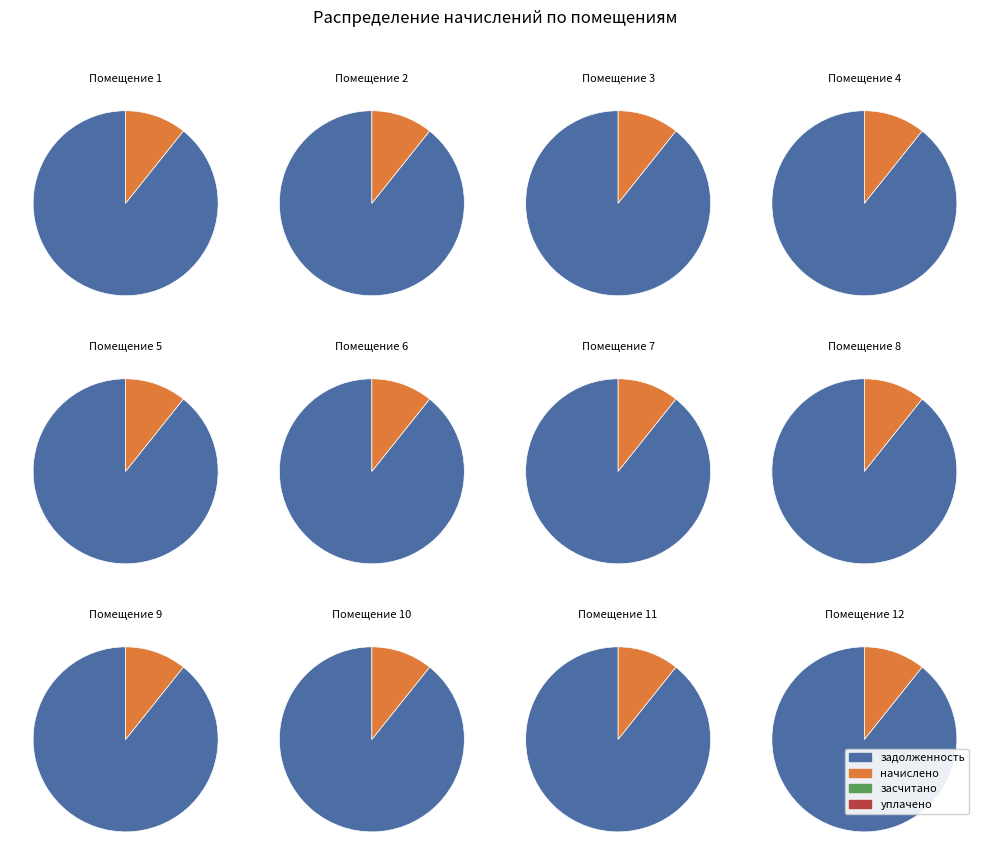

Which series changed the most between 1 and 4?

задолженность